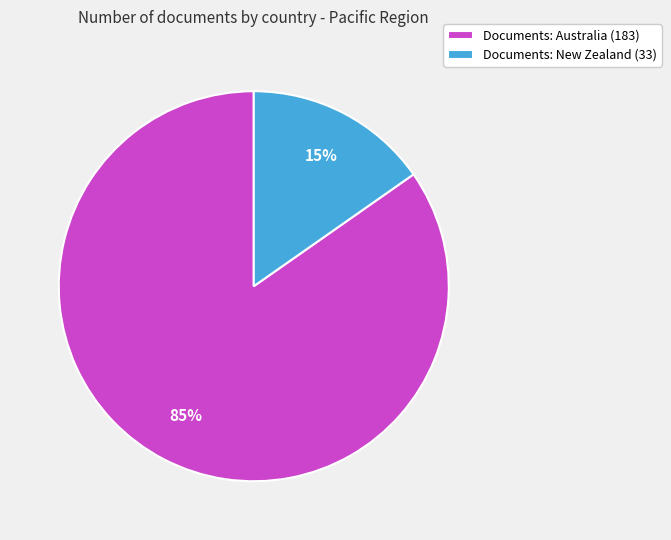

To the nearest percent, what is the average slice percentage?

50%